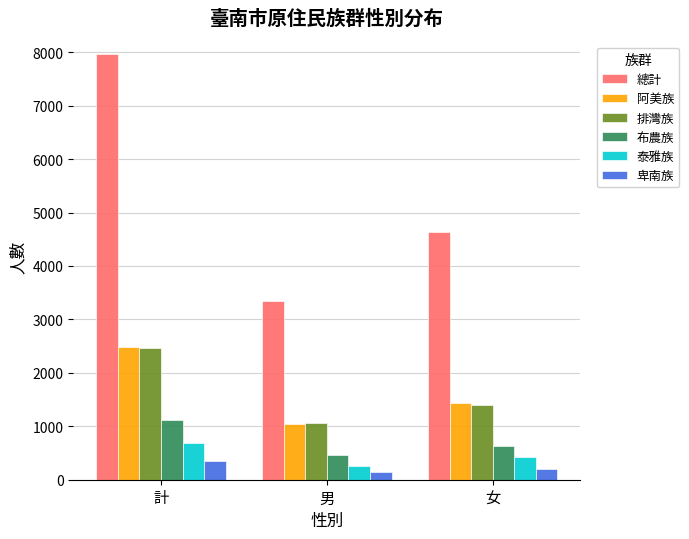

Is it true that 阿美族 equals 1049 at 男?

True